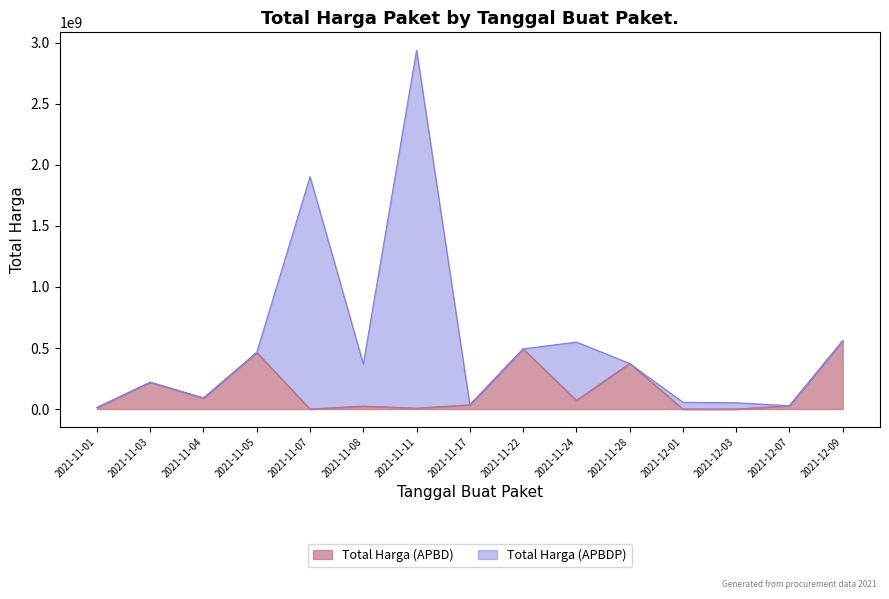

What is the difference between the maximum and minimum values?

559971000